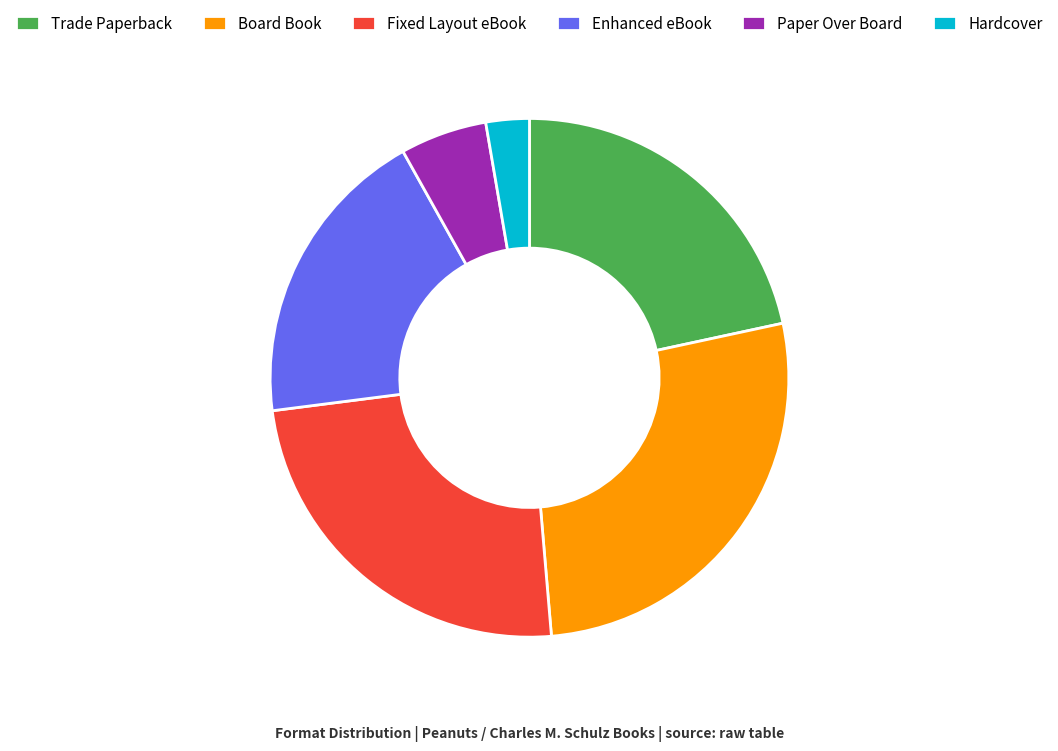

Does Enhanced eBook account for over 50% of the chart?

No